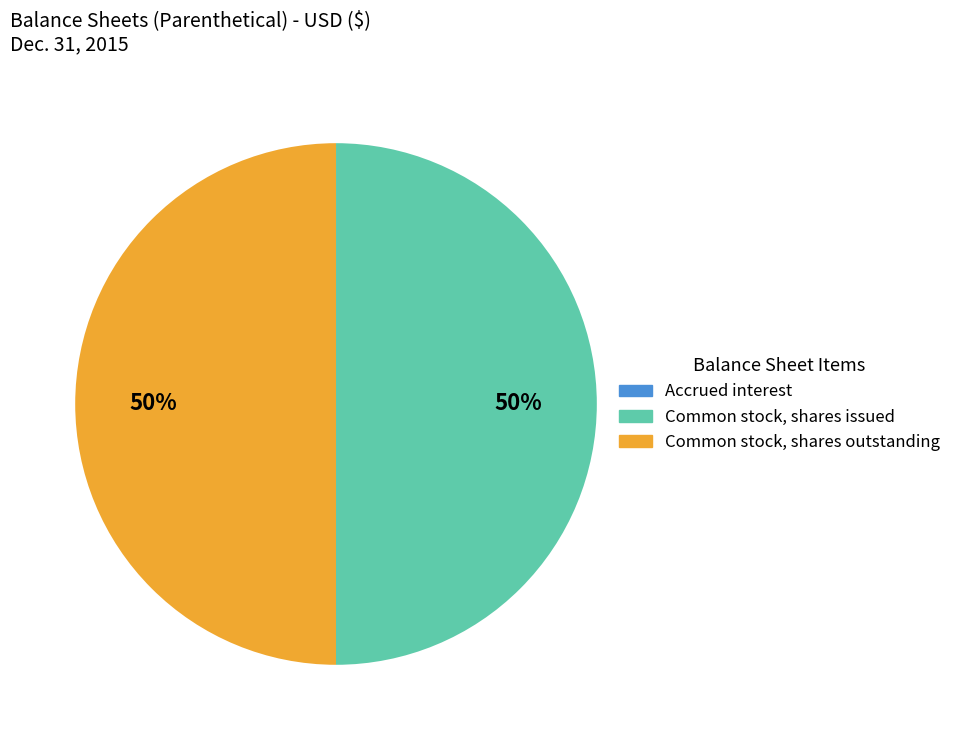

To the nearest percent, what is the difference between the largest and smallest slice percentages?

50%